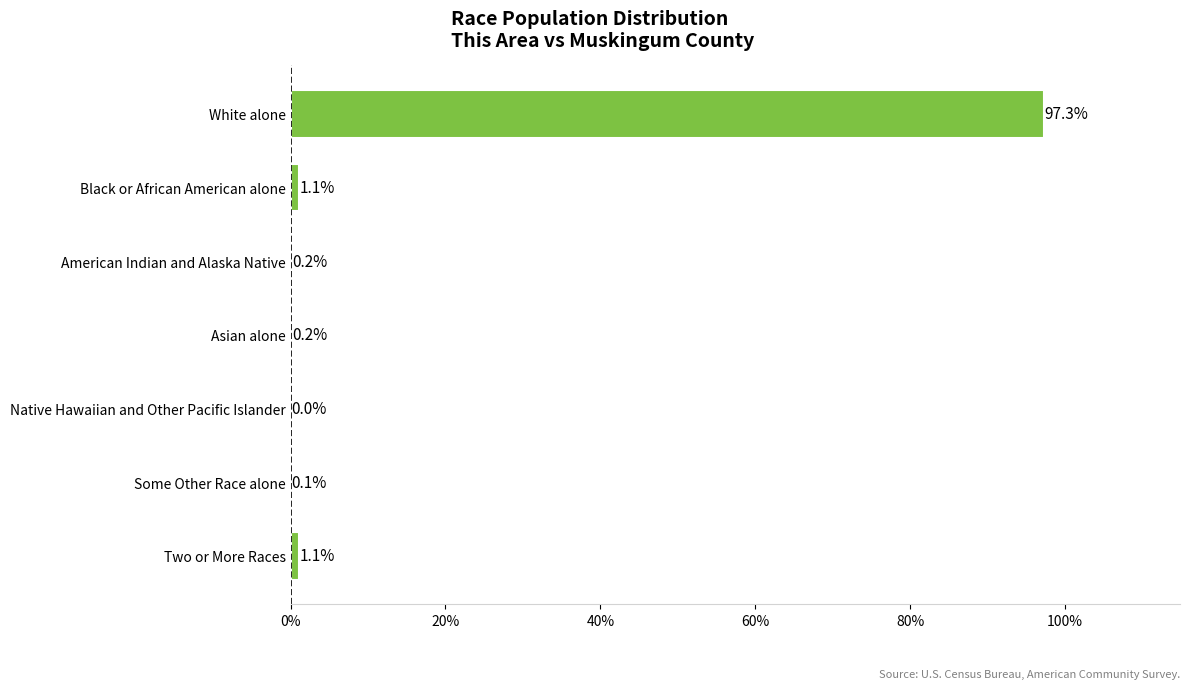

Which has a higher value, American Indian and Alaska Native or White alone?

White alone